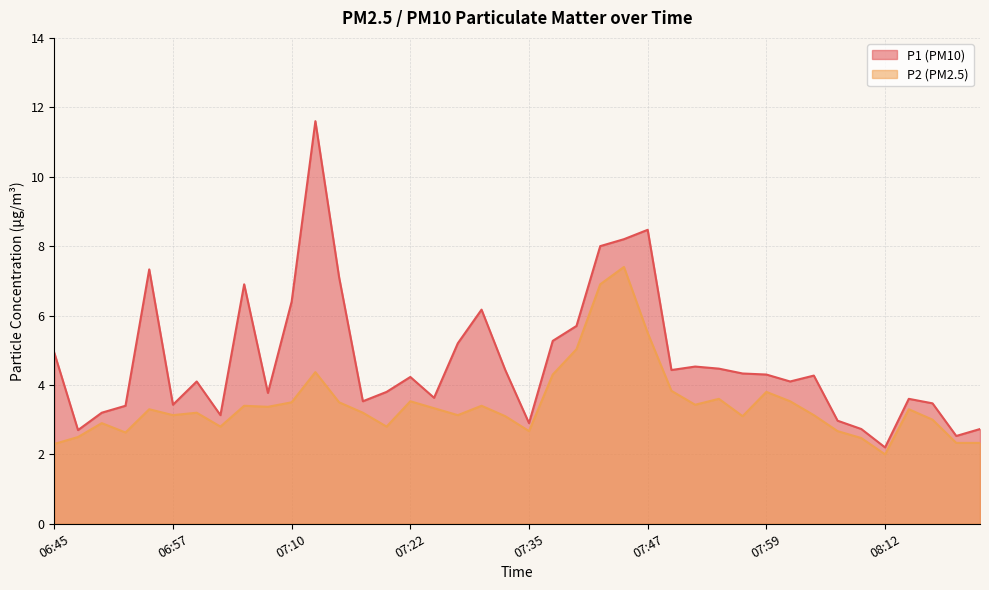

What is the average value of the P2 series?

3.4